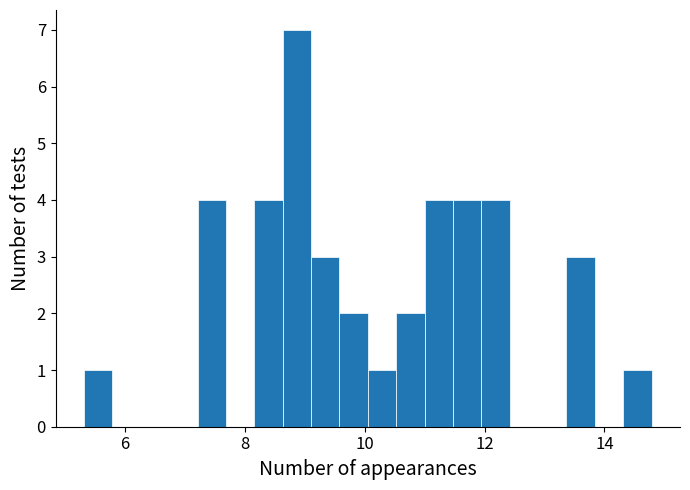

Around what value on the x-axis is the tallest bar? Give the approximate position of its centre, as read against the axis.

8.8